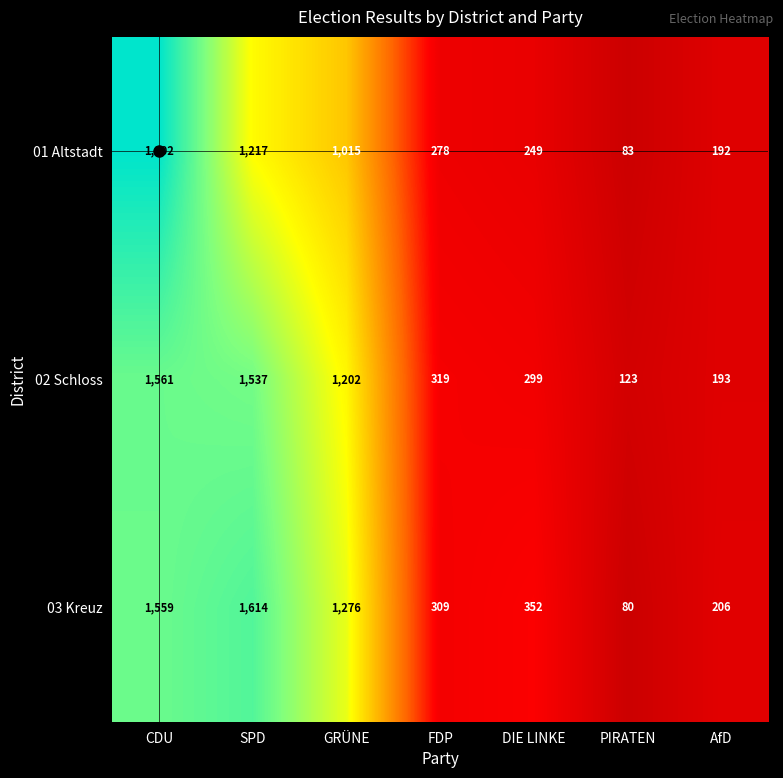

Where is 01 Altstadt nearest to the value 942?

GRÜNE